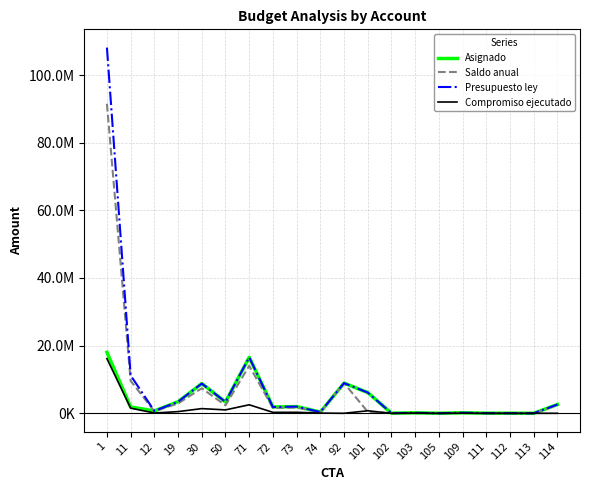

Does the chart display data point markers on the line(s)?

No